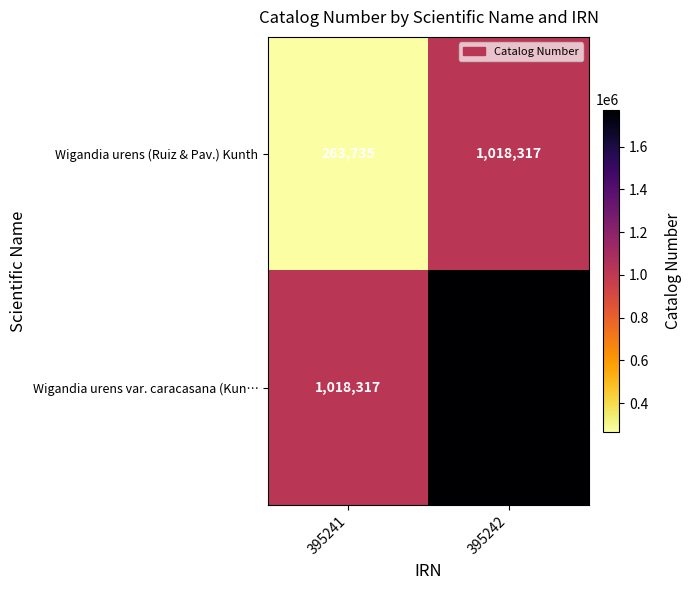

At which category is the sum across all series the highest?

395242